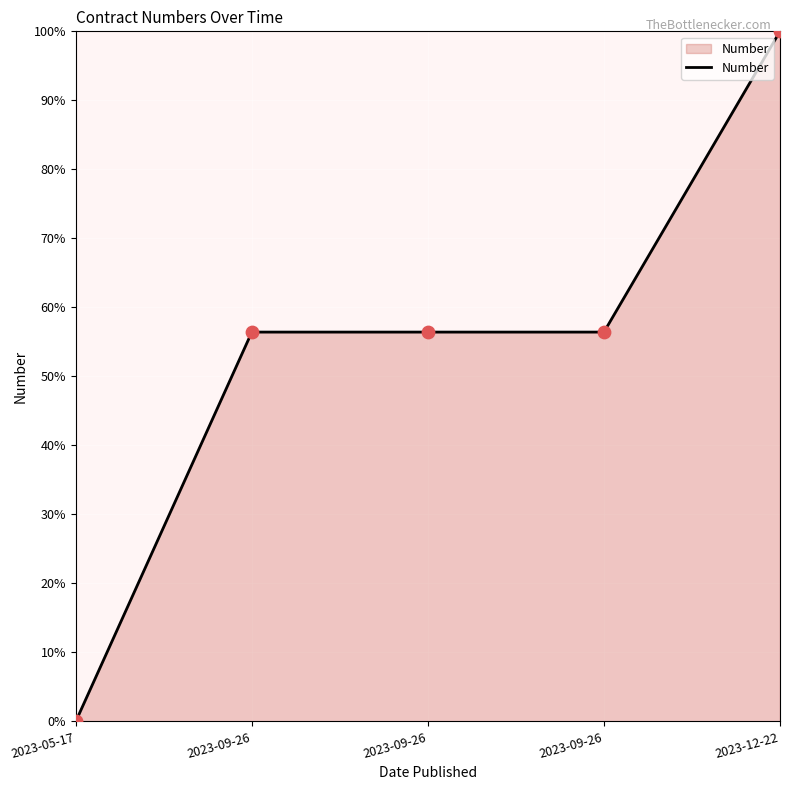

Which has a higher value, 2023-09-26 or 2023-05-17?

2023-09-26